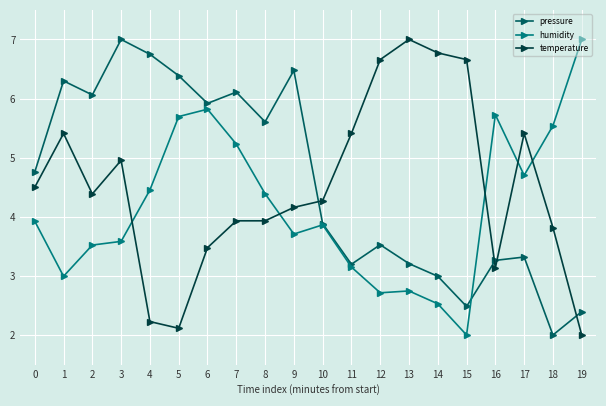

The temperature series shows 2.0 at 19. True or false?

True